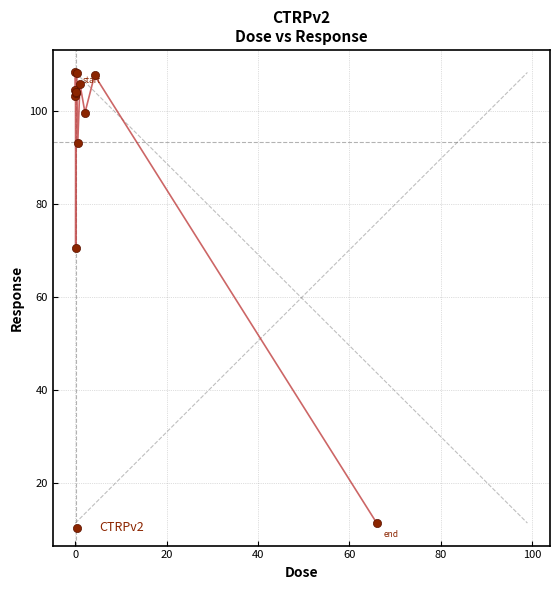

What Y value in the scatter plot is closest to 59?

70.6